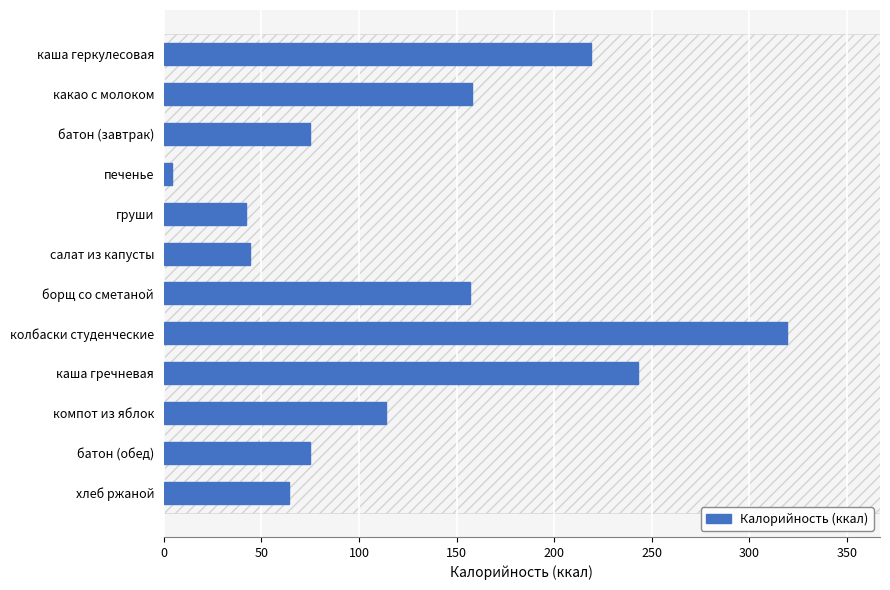

What is the sum of the values at компот из яблок and салат из капусты?

158.0